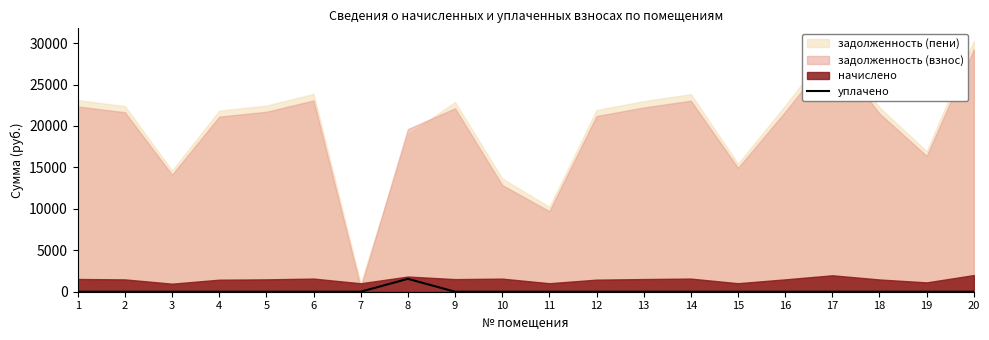

The value of уплачено at 6 is 0.0. True or false?

True